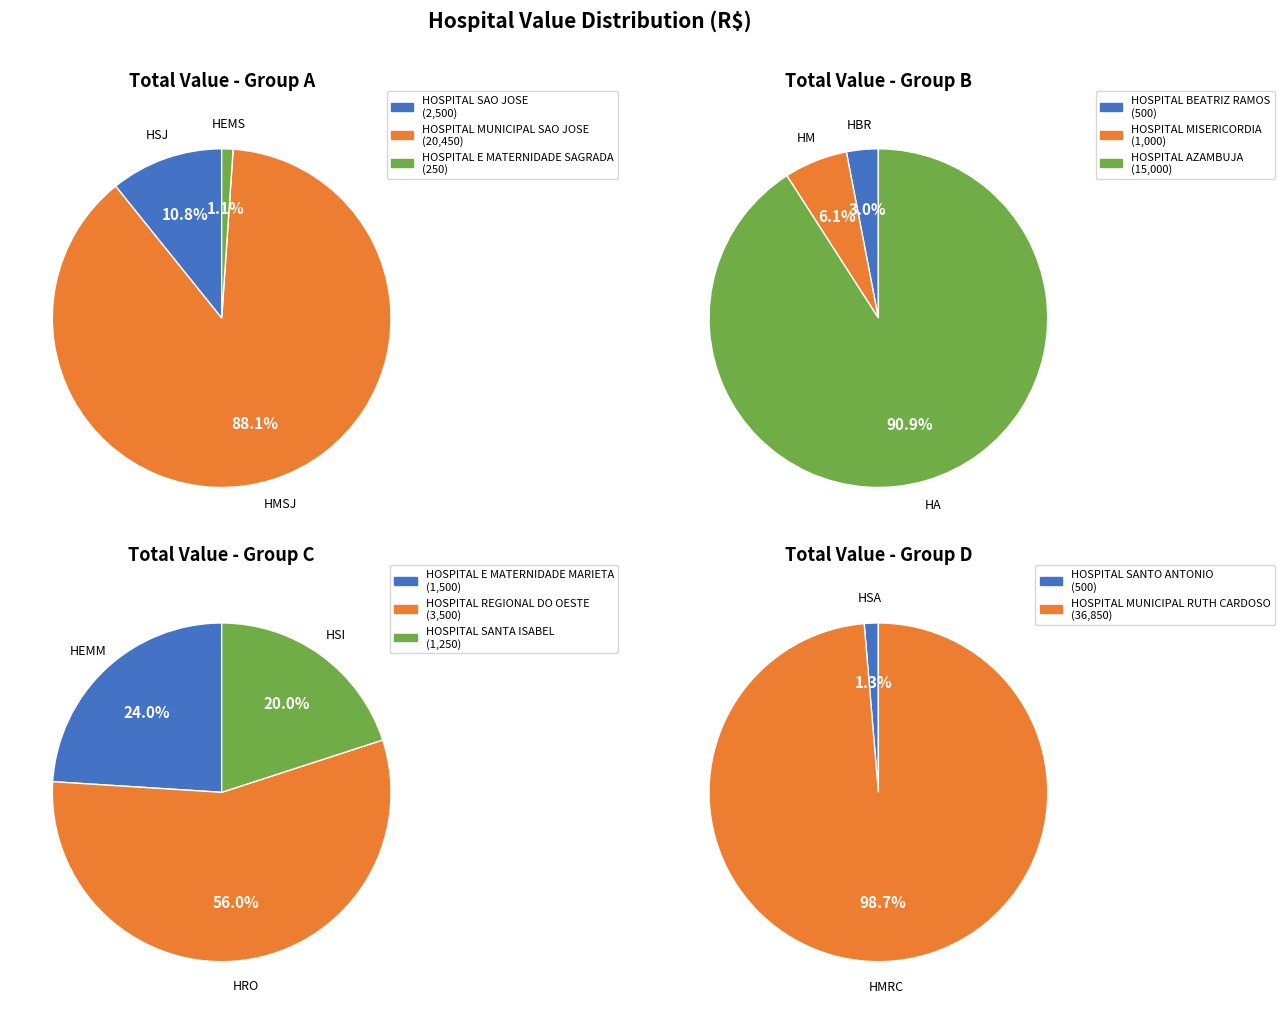

Which slice is the largest?

HOSPITAL MUNICIPAL RUTH CARDOSO